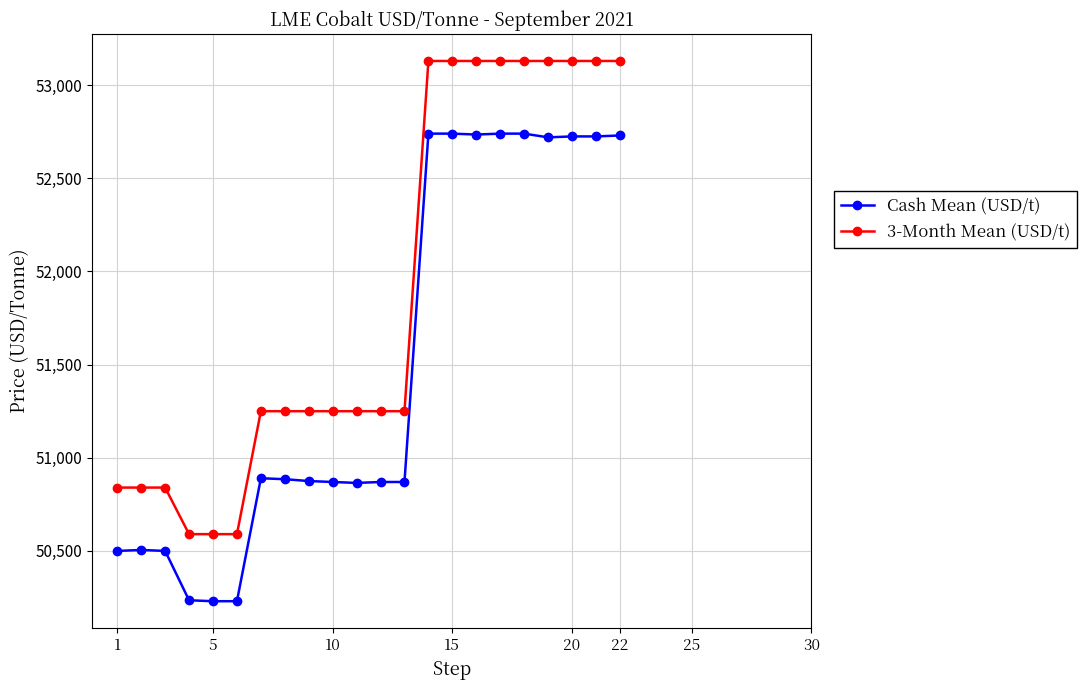

Which series has the largest range (max minus min)?

3-Month Mean (USD/t)